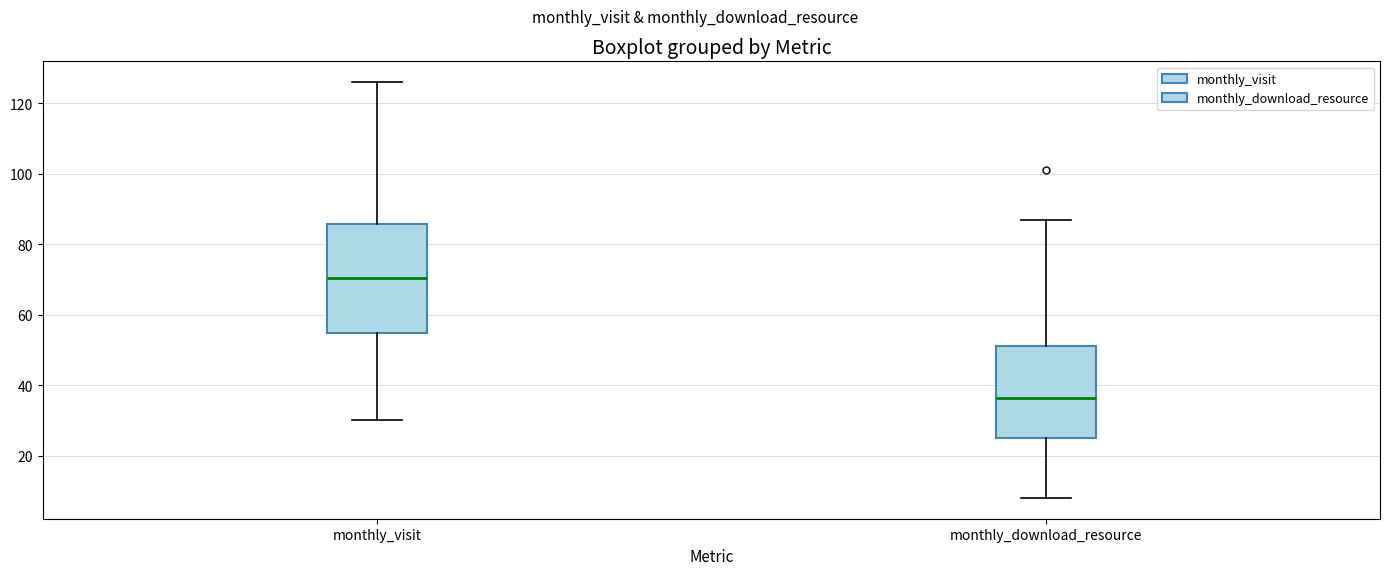

Reading left to right, transcribe this box plot: for each box, give where its median line is, the range the box spans, and where its two whiskers end, as read against the y-axis. The values are not printed on the chart, so give them approximately, as read against the axis.

monthly_visit: median 70, box 54 to 86, whiskers 30 to 126
monthly_download_resource: median 36, box 26 to 52, whiskers 8 to 88